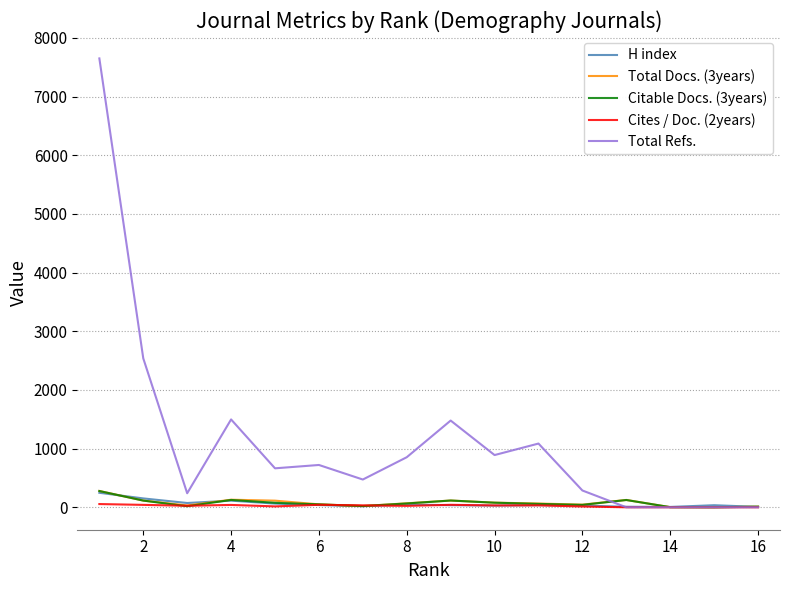

Which series has the largest total across all categories?

Total Refs.